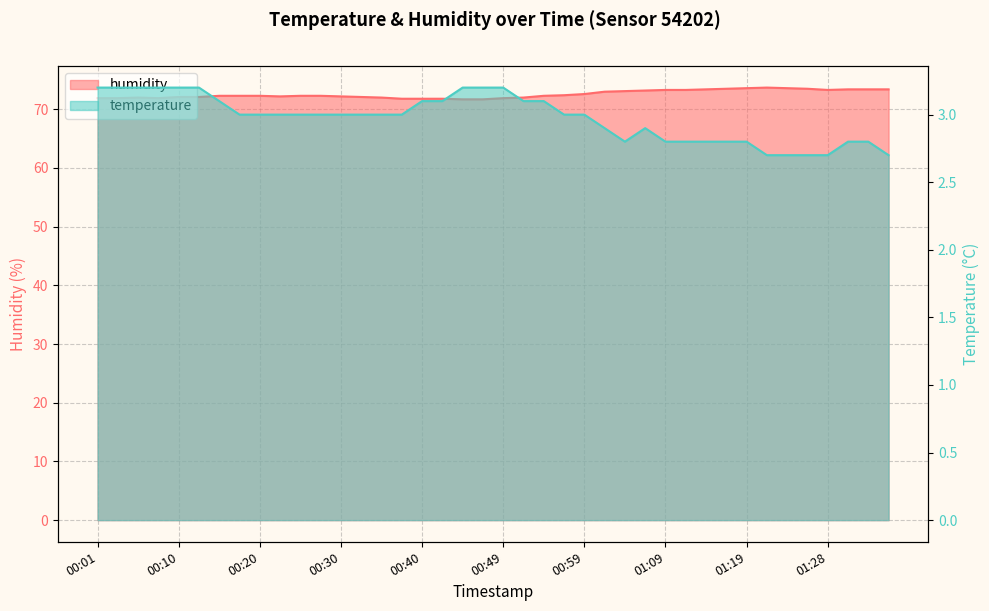

Where is temperature nearest to the value 2?

01:21